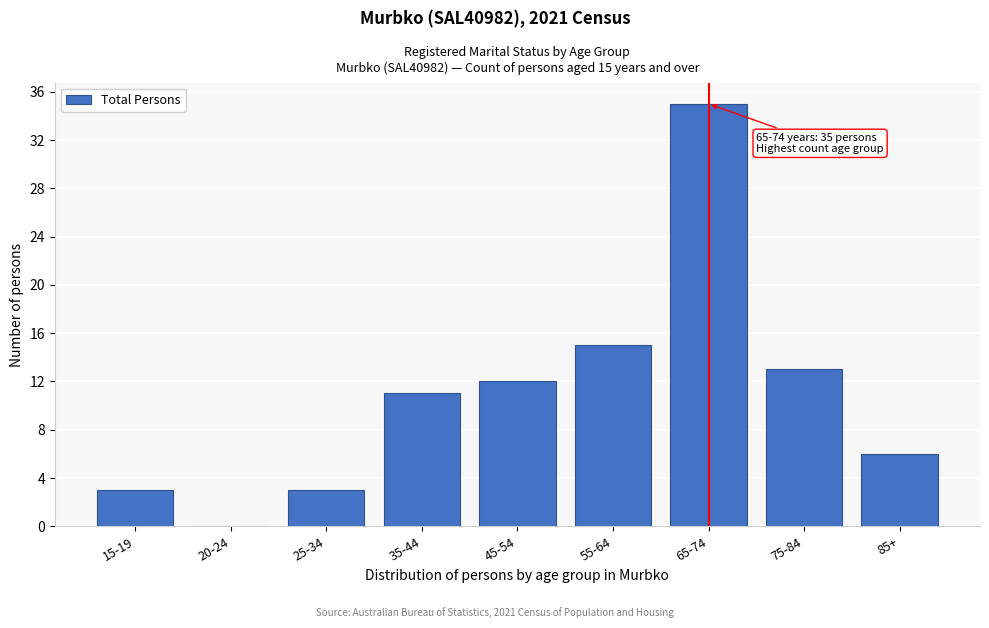

Reading right to left, transcribe all the data shown in this chart.

85+=6	75-84=13	65-74=35	55-64=15	45-54=12	35-44=11	25-34=3	20-24=0	15-19=3